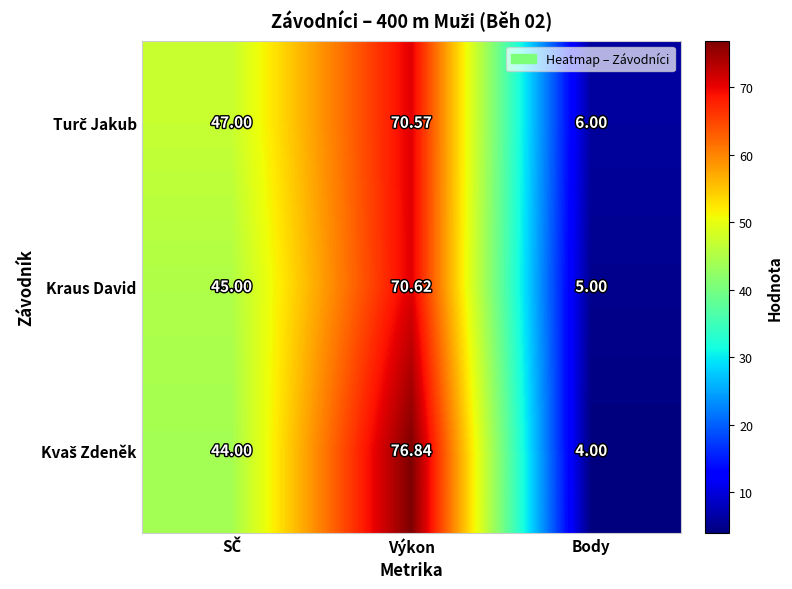

At which category is the sum across all series the highest?

Výkon